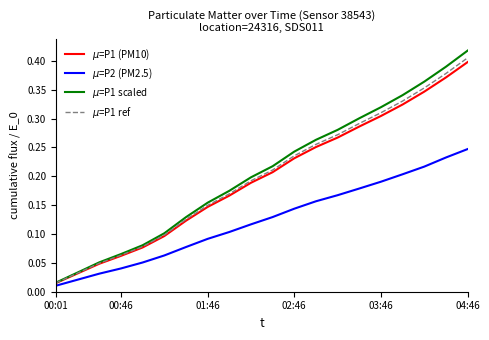

True or false: $\mu$=P1 ref has more than 1 interior local peaks.

False